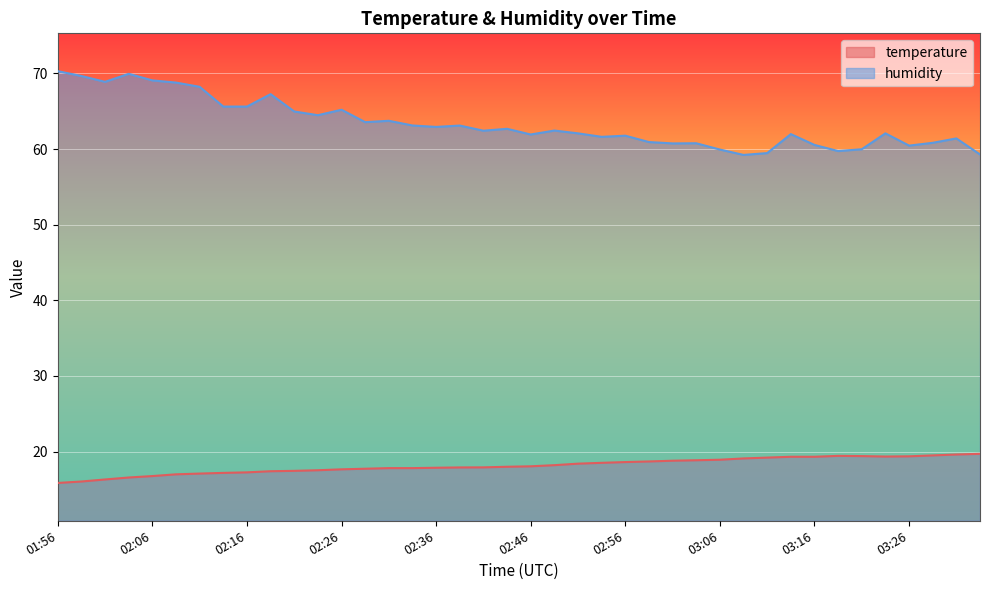

Is it true that humidity equals 37.9 at 03:14?

False